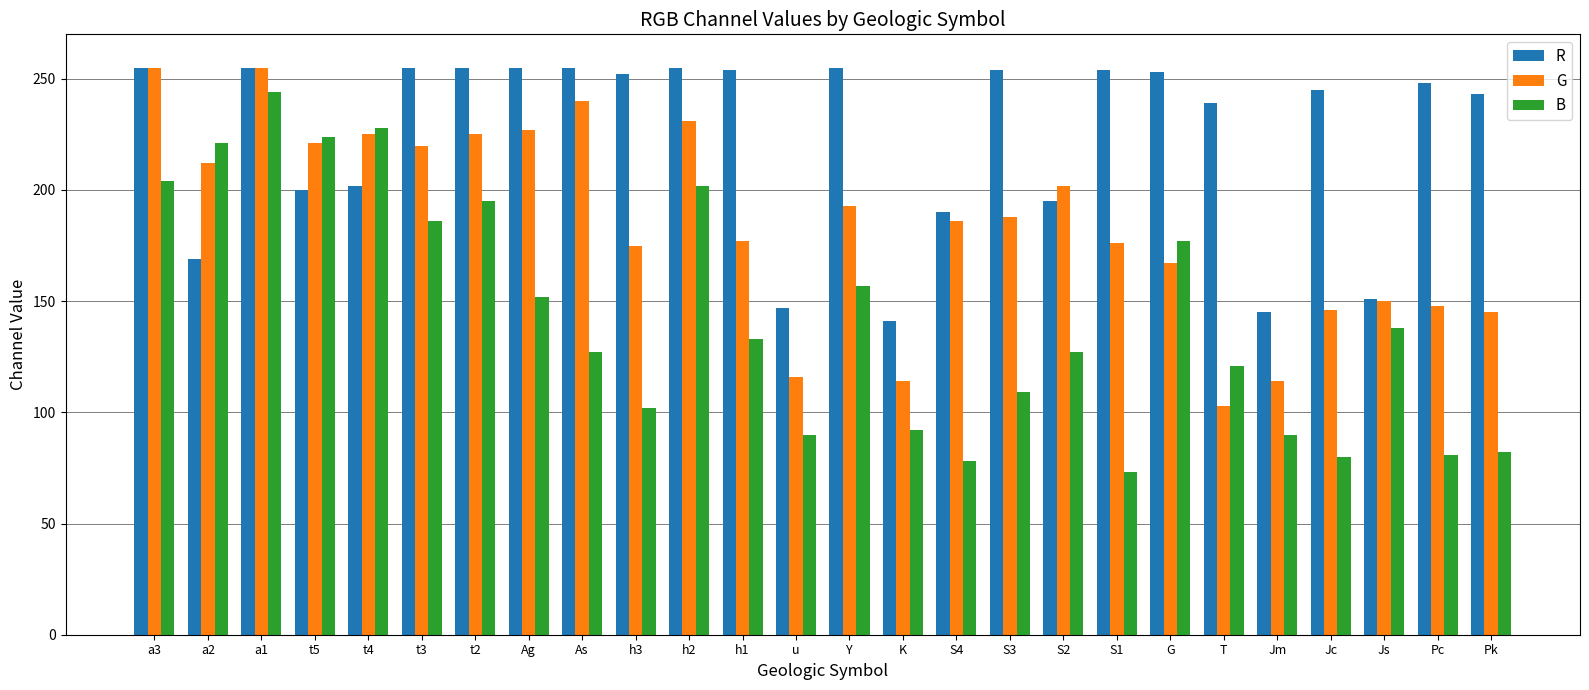

What is the average value of the R series?

224